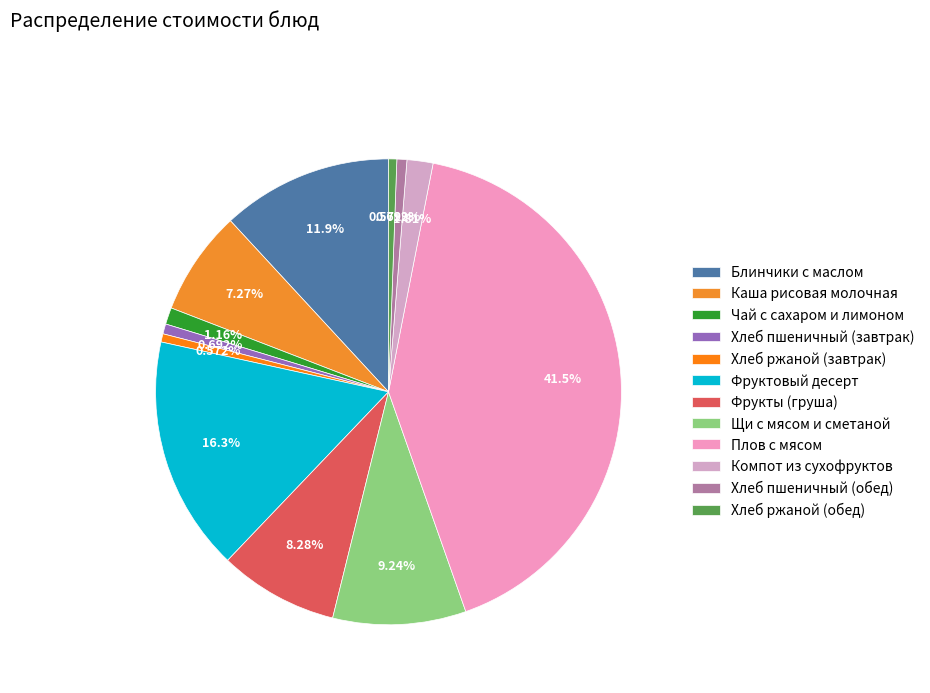

Count the number of slices in the pie.

12